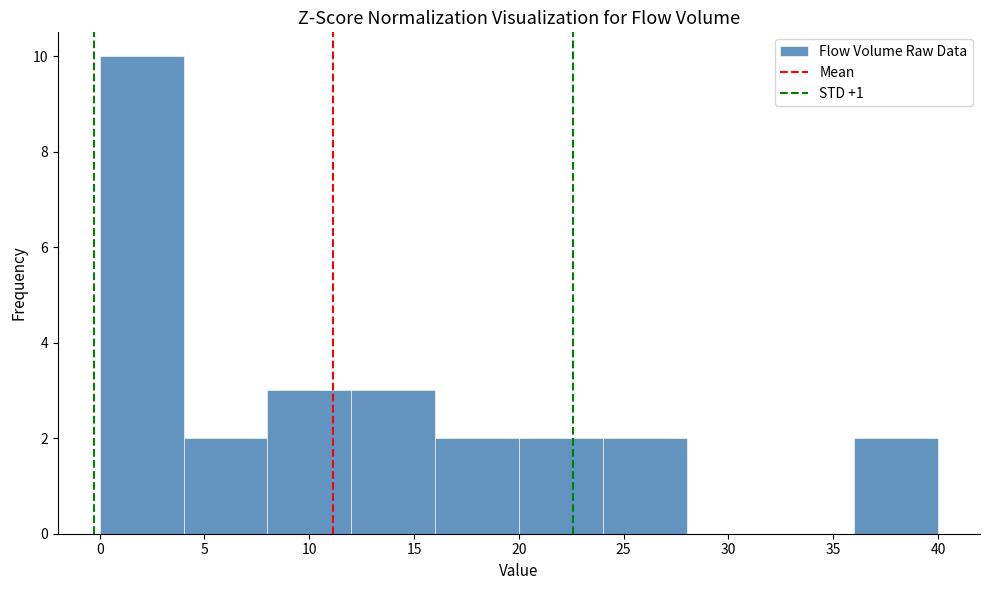

Over which range of the x-axis is the bar tallest?

0 to 4